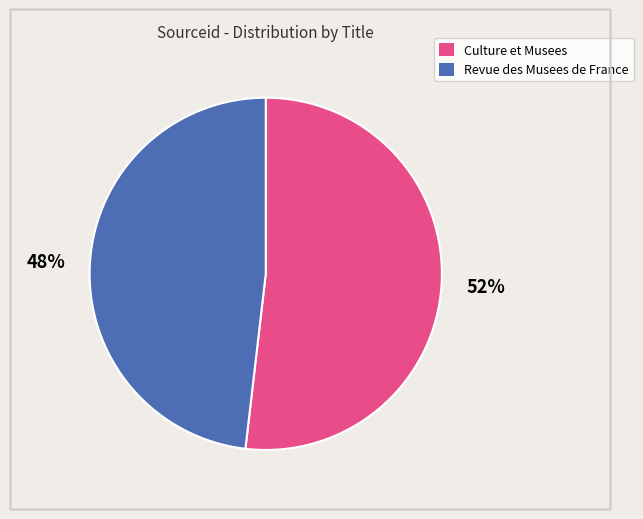

Rank the categories by value from lowest to highest.

Revue des Musees de France, Culture et Musees